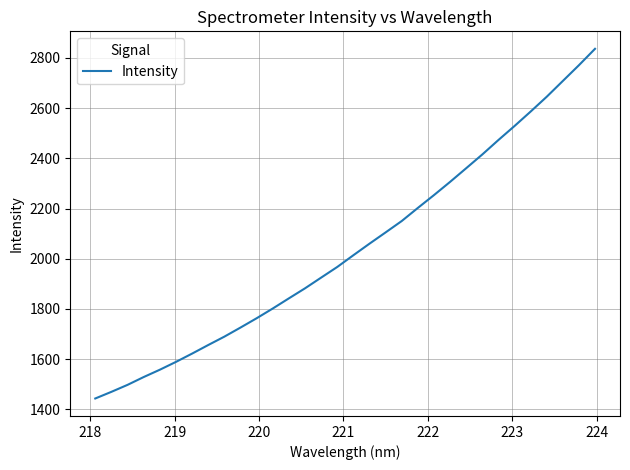

What is the minimum value shown in the chart?

1443.4